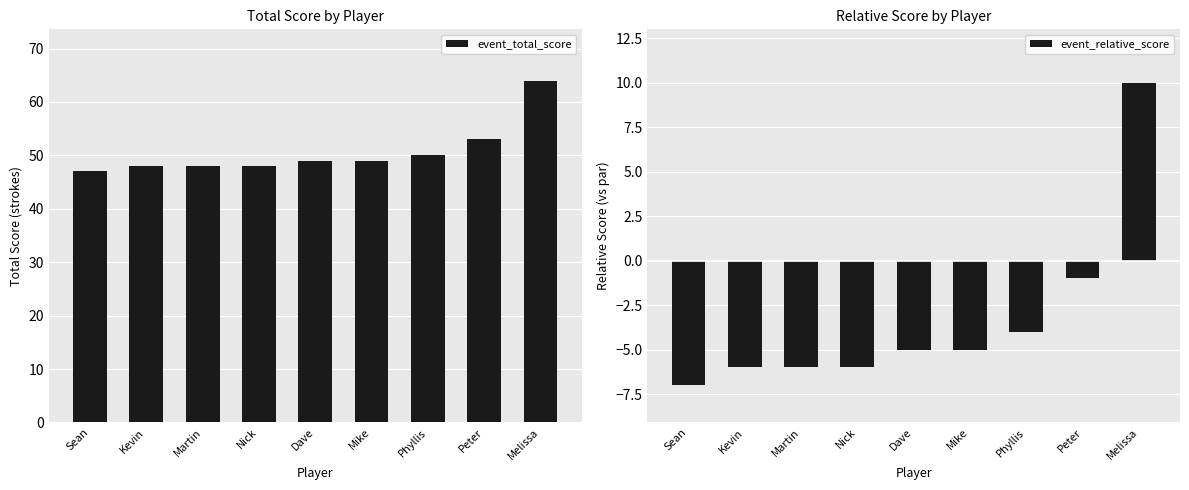

What is the sum of all event_relative_score values?

-30